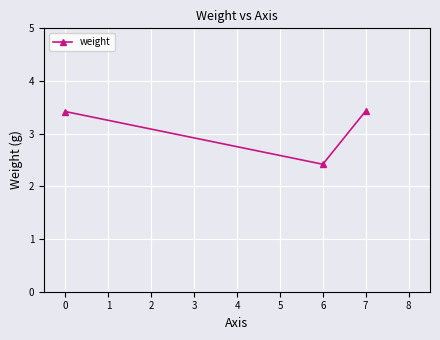

Reading right to left, extract all data points from this chart.

3.4	2.4	3.4